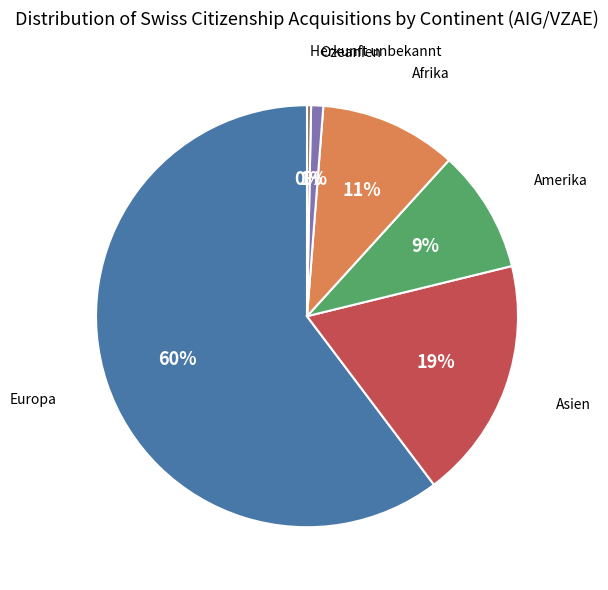

Is there any slice that represents more than half of the pie?

Yes